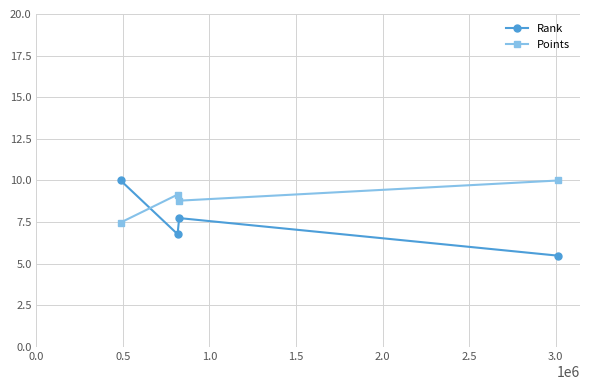

Reading left to right, transcribe all the data shown in this chart.

Rank: 10.0	6.8	7.7	5.5
Points: 7.5	9.2	8.8	10.0